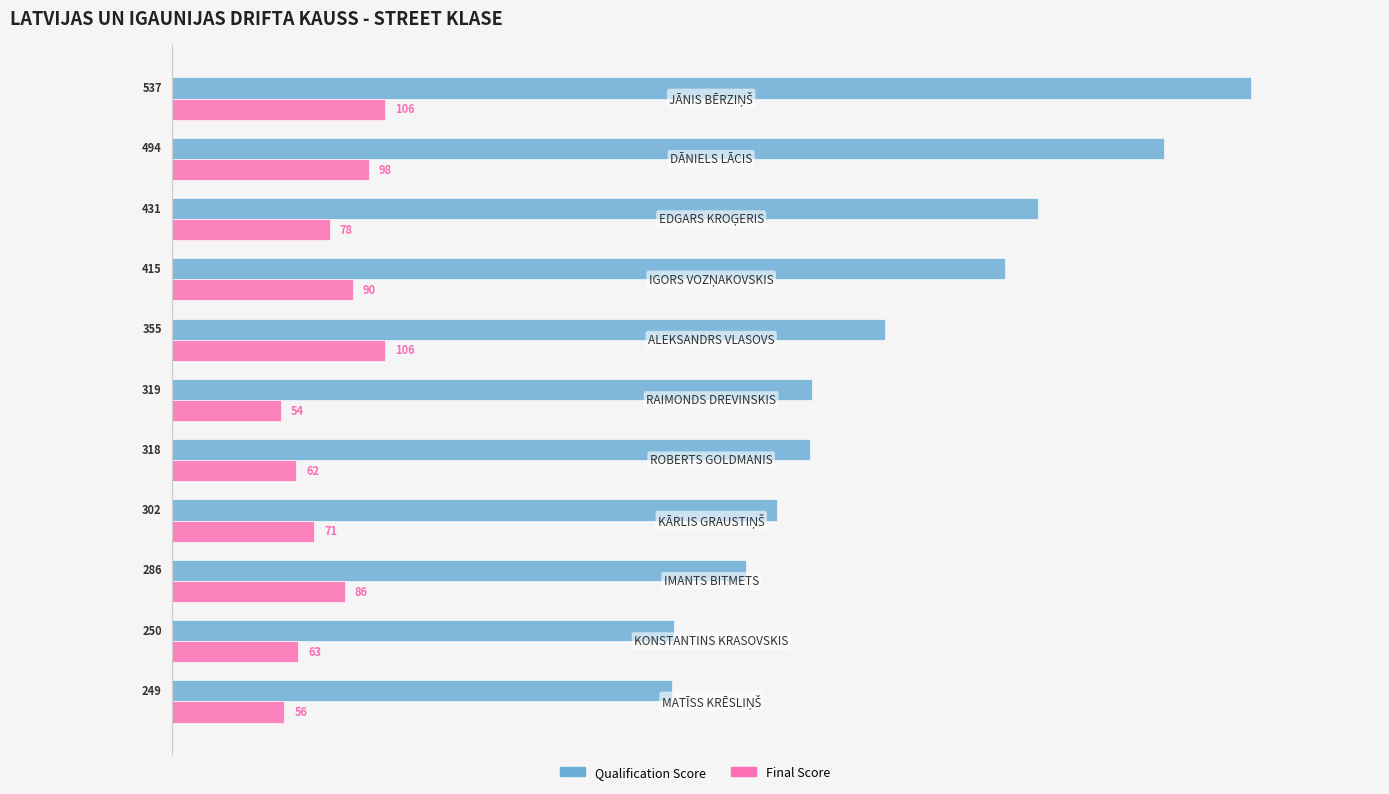

Which series has the largest total across all categories?

Qualification Score